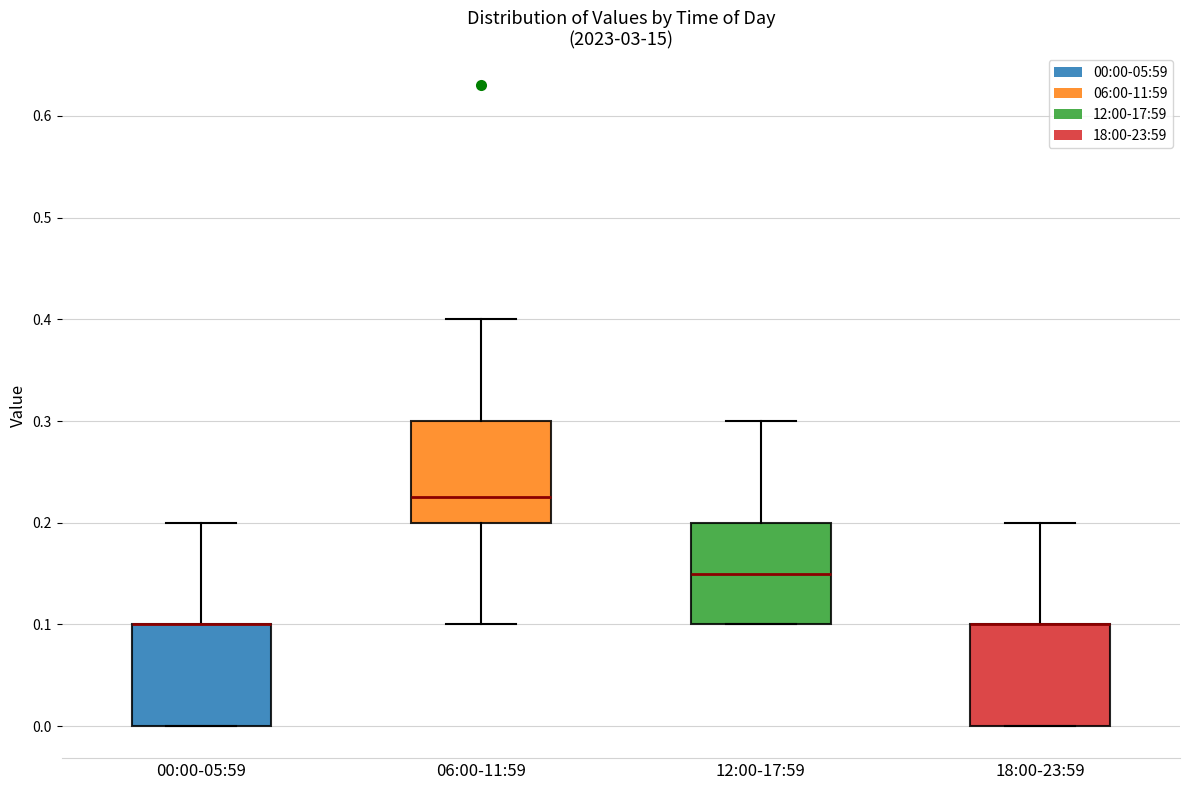

Reading left to right, transcribe this box plot: for each box, give where its median line is, the range the box spans, and where its two whiskers end, as read against the y-axis. The values are not printed on the chart, so give them approximately, as read against the axis.

00:00-05:59: median 0.10 (drawn on the box's upper edge), box 0.00 to 0.10, whiskers 0.00 to 0.20
06:00-11:59: median 0.23, box 0.20 to 0.30, whiskers 0.10 to 0.40
12:00-17:59: median 0.15, box 0.10 to 0.20, whiskers 0.10 to 0.30
18:00-23:59: median 0.10 (drawn on the box's upper edge), box 0.00 to 0.10, whiskers 0.00 to 0.20